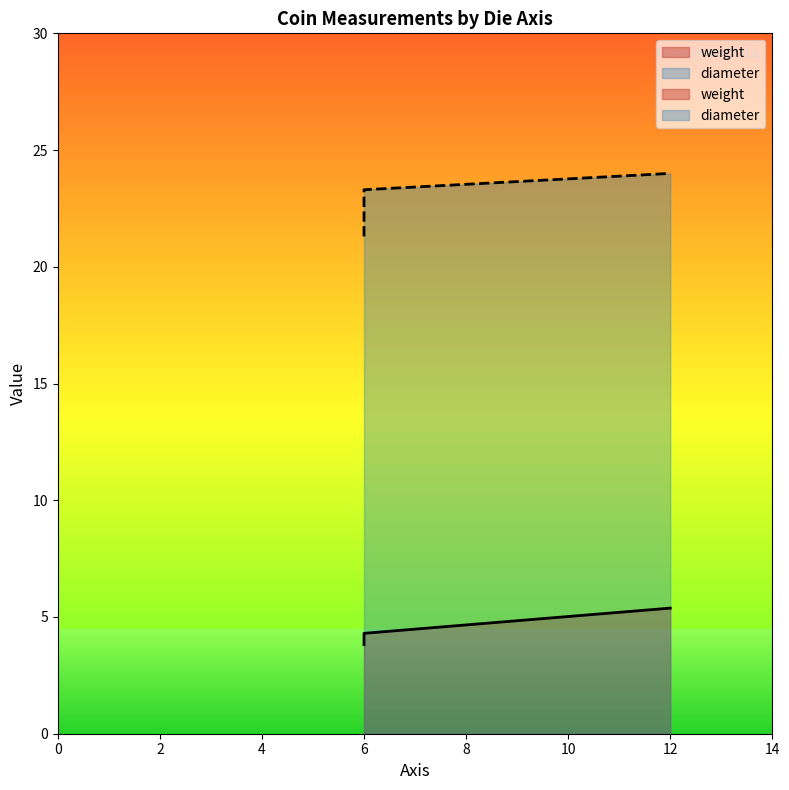

Which series has the largest range (max minus min)?

diameter